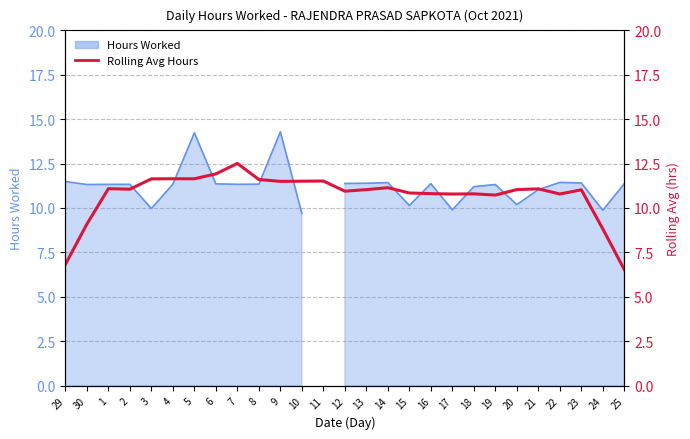

The chart shows a value of 11.6 at 4. True or false?

True